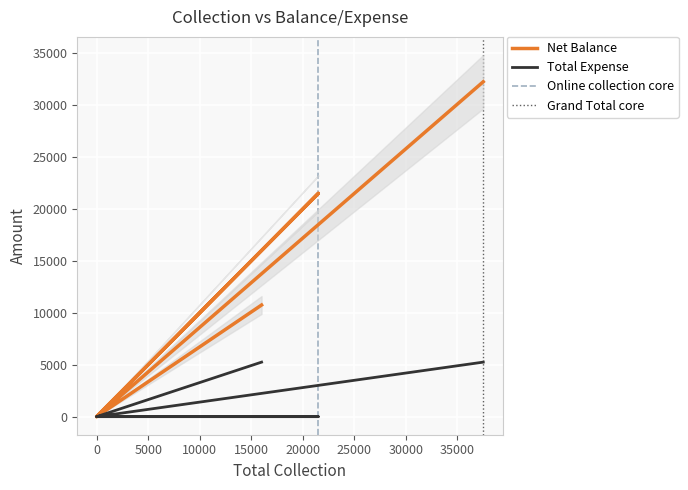

Reading left to right, what are all the values shown in this chart?

Net Balance: 10750	0	0	21500	0	32250
Total Expense: 5250	0	0	0	0	5250